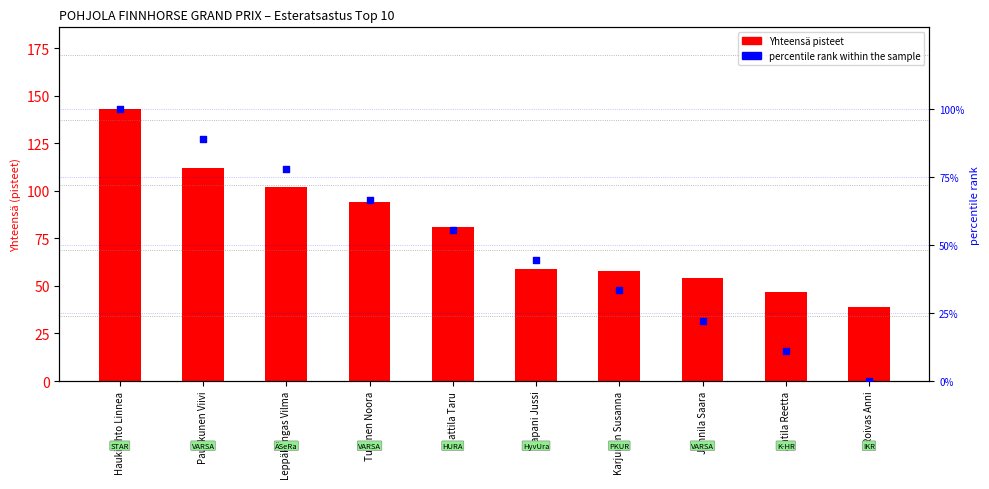

Which series has the widest spread of Y values?

Yhteensä pisteet